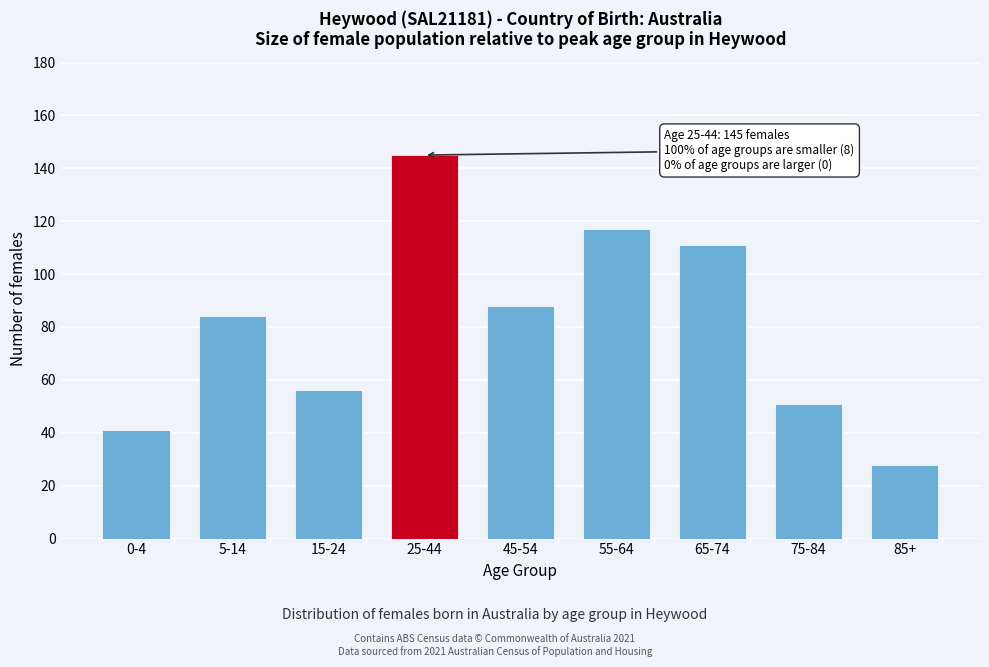

Reading left to right, list all the values displayed in this chart.

0-4=41	5-14=84	15-24=56	25-44=145	45-54=88	55-64=117	65-74=111	75-84=51	85+=28